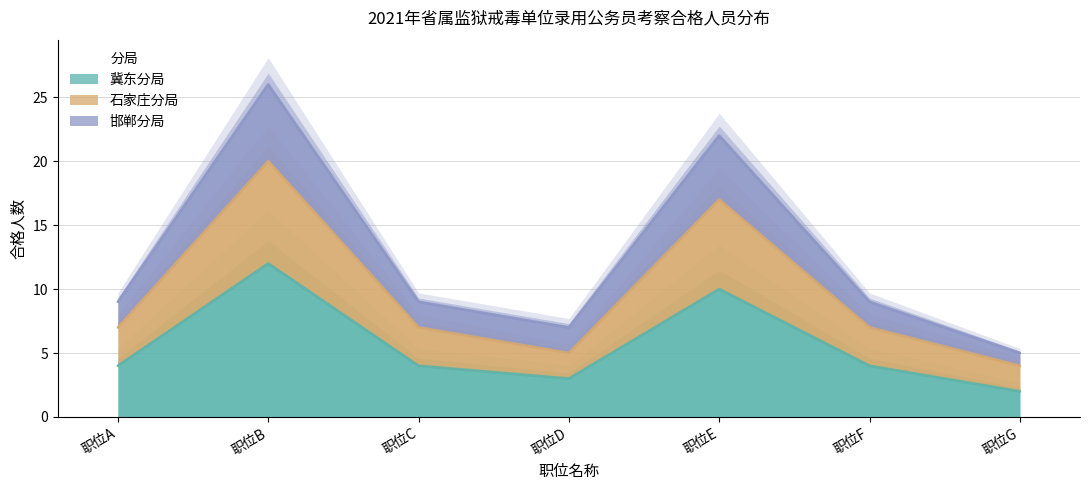

Is it true that 石家庄分局 equals 7 at 职位F?

True